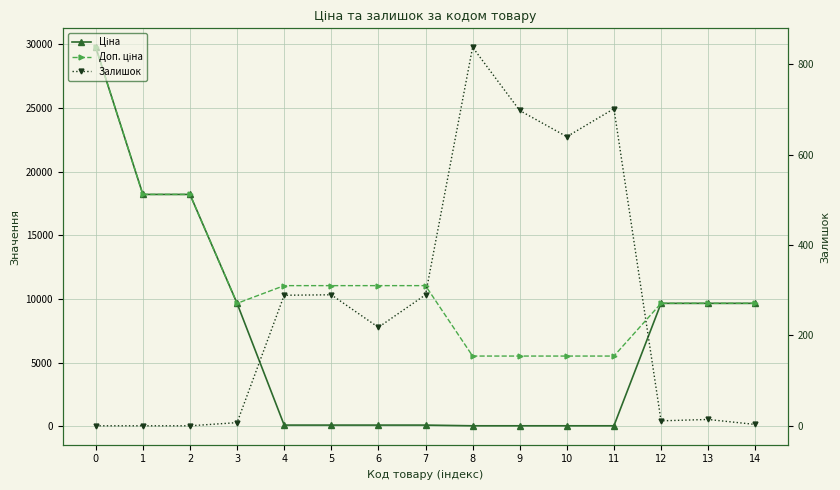

Which series has the largest total across all categories?

Доп. ціна